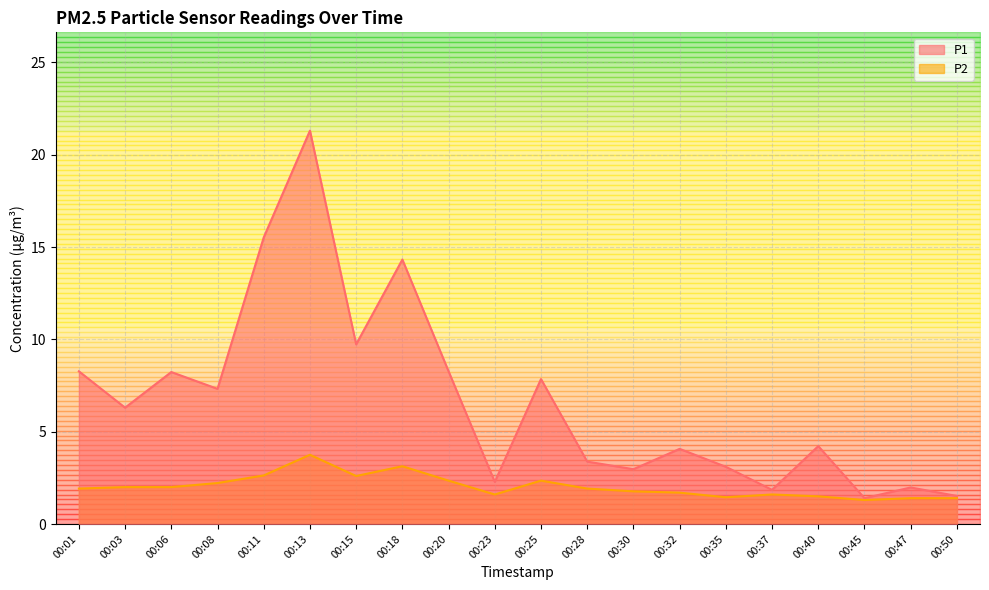

Where is the first local maximum for P2?

00:13